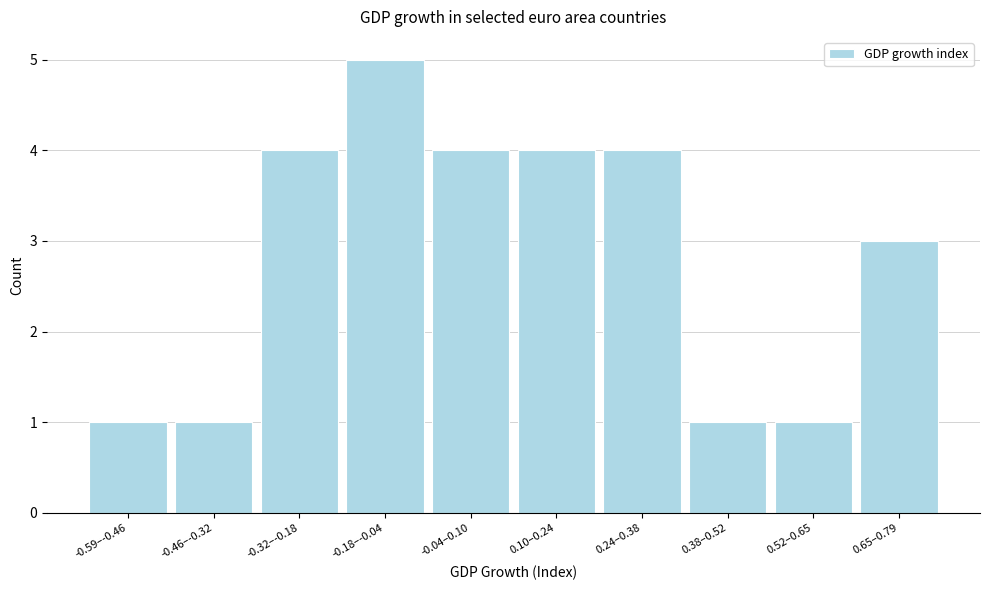

Reading left to right, list all the values displayed in this chart.

1	1	4	5	4	4	4	1	1	3